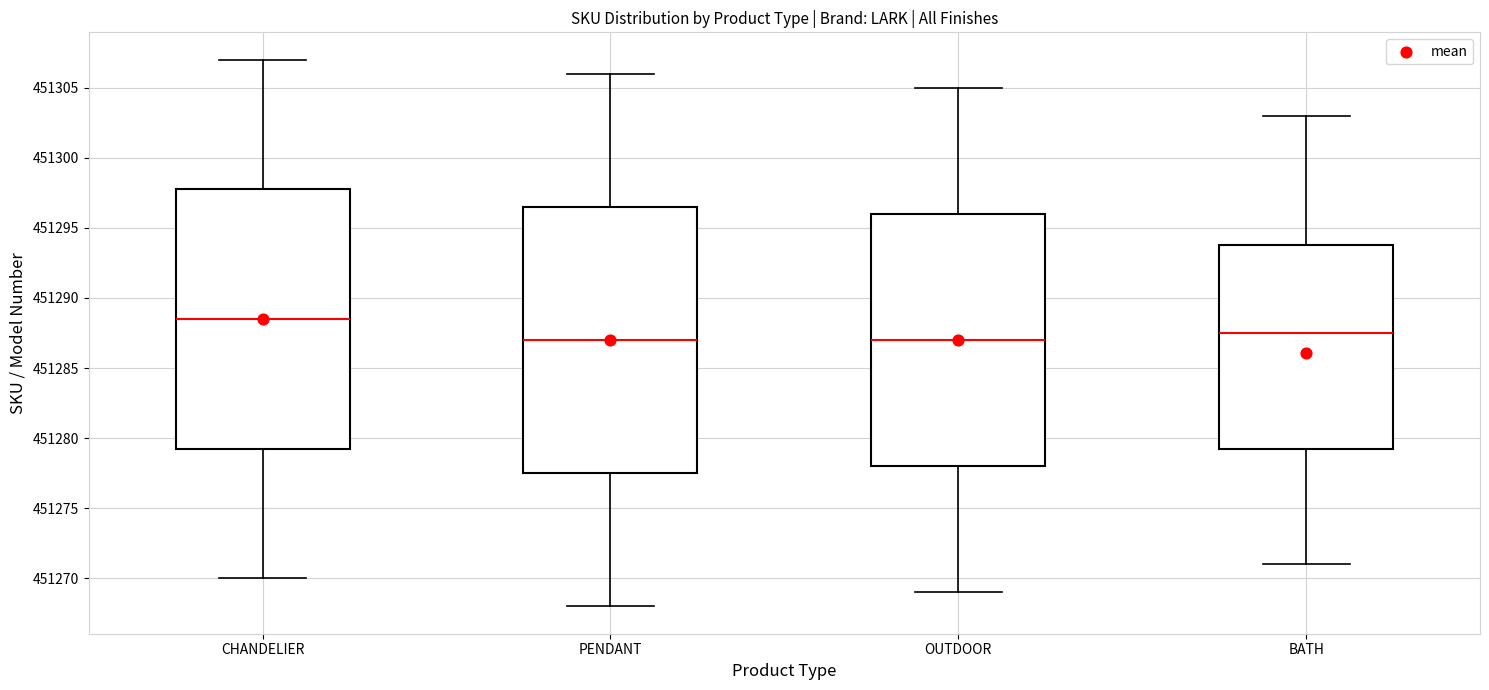

Reading left to right, transcribe this box plot: for each box, give where its median line is, the range the box spans, and where its two whiskers end, as read against the y-axis. The values are not printed on the chart, so give them approximately, as read against the axis.

CHANDELIER: median 451288.5, box 451279.5 to 451298.0, whiskers 451270.0 to 451307.0
PENDANT: median 451287.0, box 451277.5 to 451296.5, whiskers 451268.0 to 451306.0
OUTDOOR: median 451287.0, box 451278.0 to 451296.0, whiskers 451269.0 to 451305.0
BATH: median 451287.5, box 451279.5 to 451294.0, whiskers 451271.0 to 451303.0